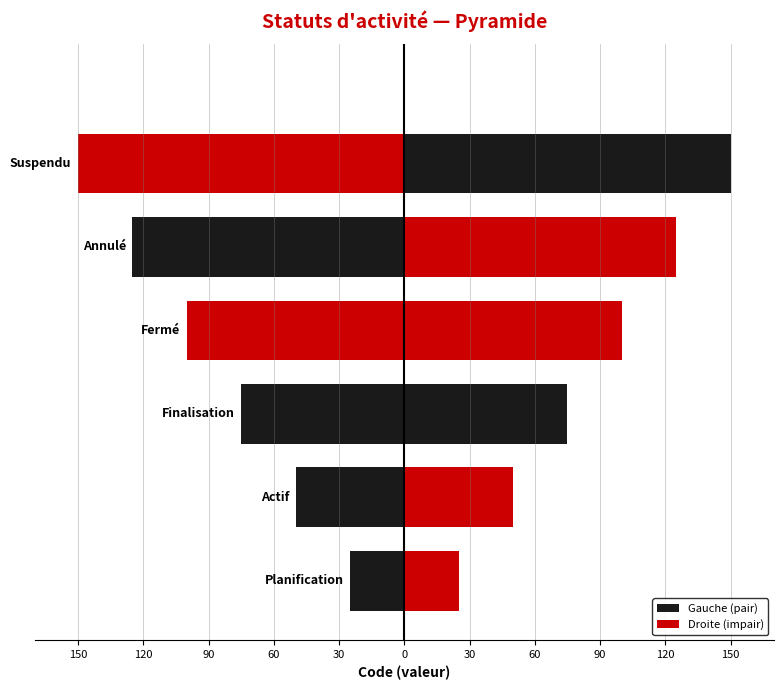

Which category has the highest value across all series?

Suspendu